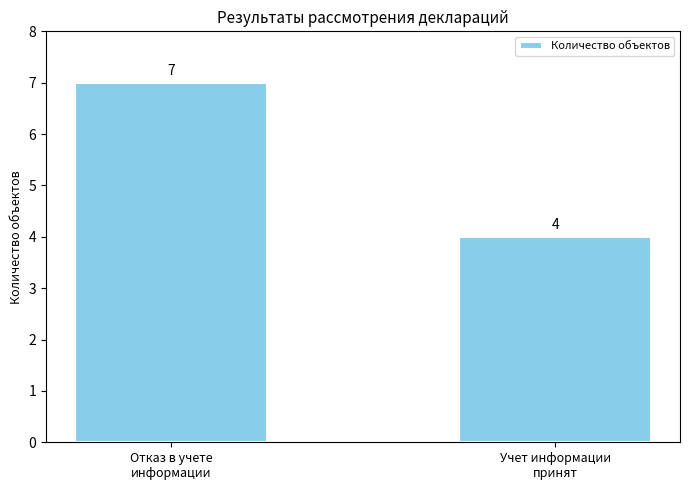

The value at Учет информации
принят is 7. True or false?

False